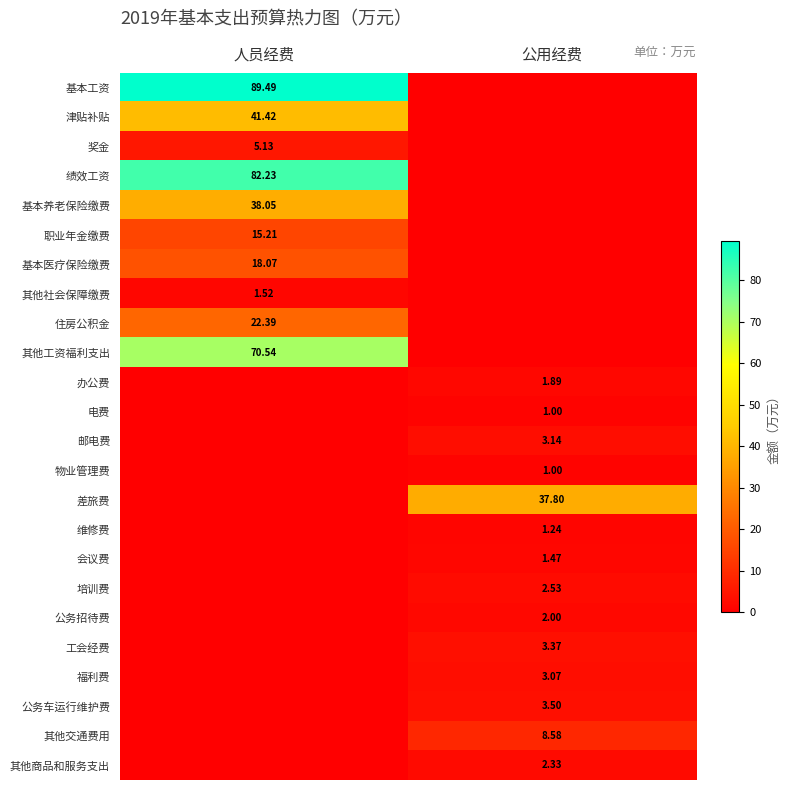

How many series are shown in this chart?

24